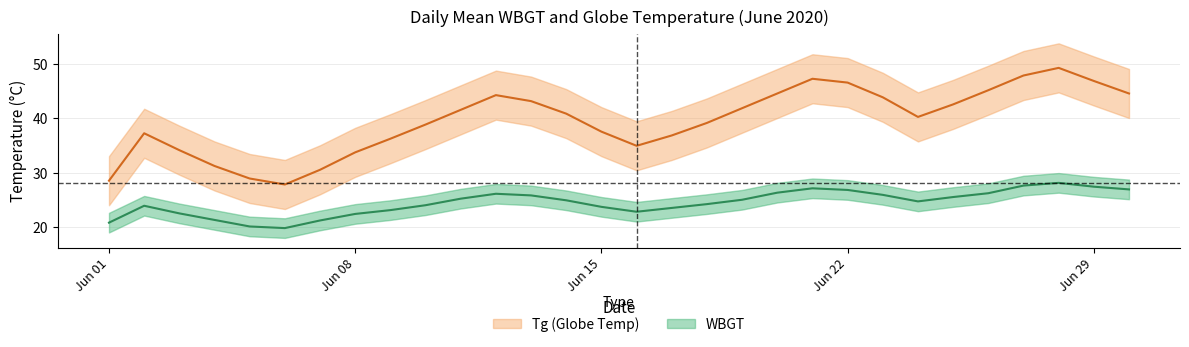

True or false: WBGT and Tg cross at least once.

False